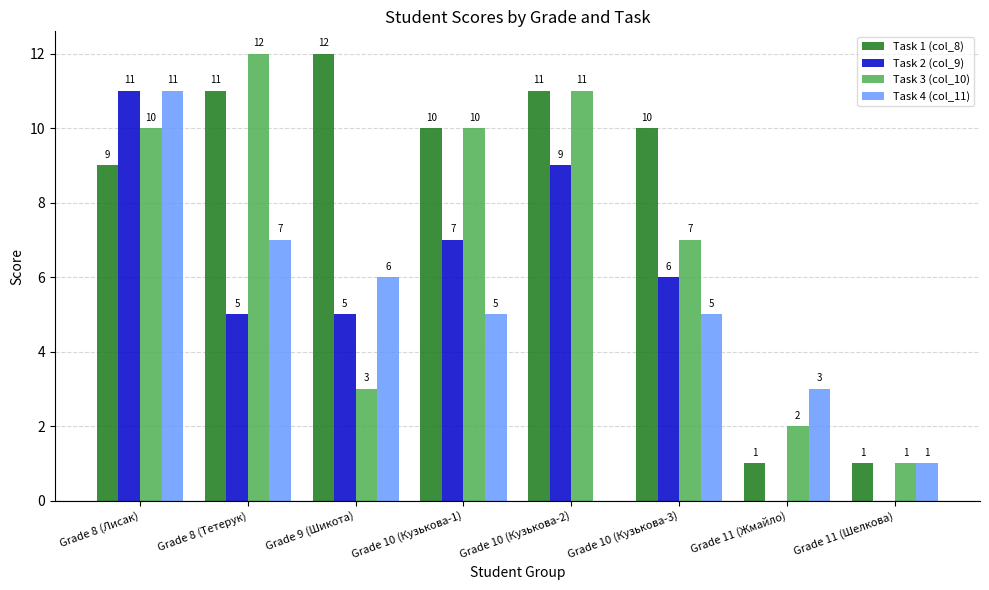

Which series has the largest total across all categories?

Task 1 (col_8)